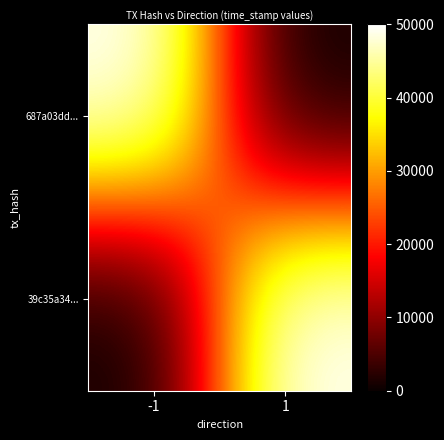

What is the spread (max minus min) of values at 1?

49999.1